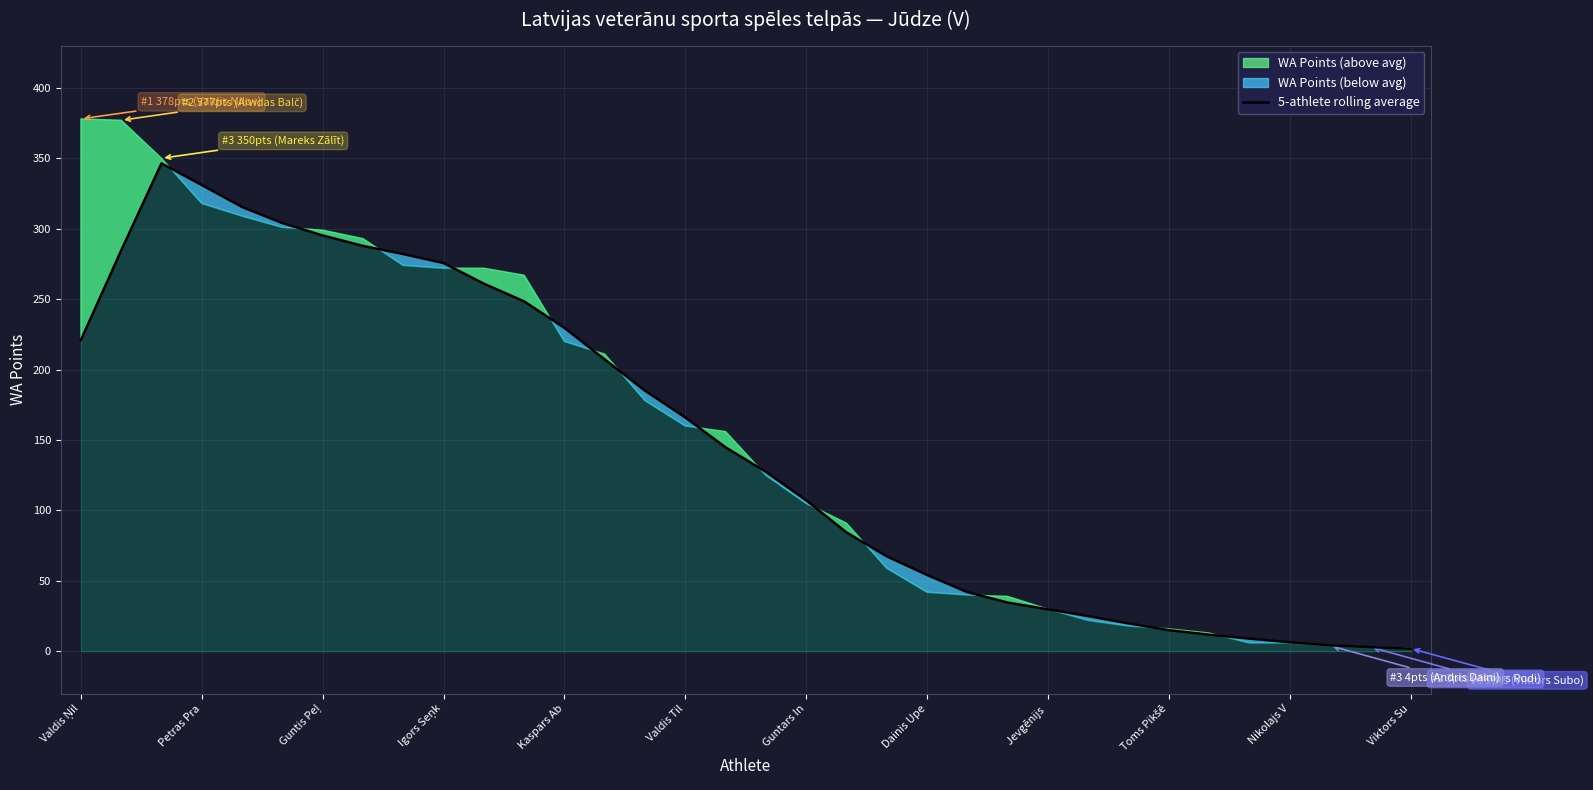

What is the maximum value for 5-athlete rolling average?

346.4